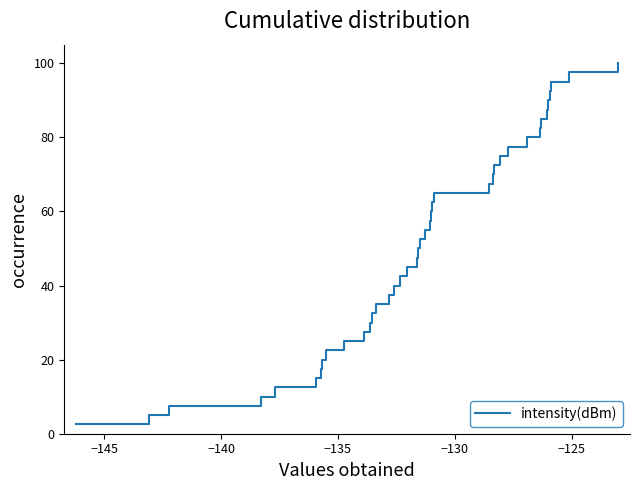

Reading left to right, what are all the values shown in this chart?

2.5	5.0	7.5	10.0	12.5	15.0	17.5	20.0	22.5	25.0	27.5	30.0	32.5	35.0	37.5	40.0	42.5	45.0	47.5	50.0	52.5	55.0	57.5	60.0	62.5	65.0	67.5	70.0	72.5	75.0	77.5	80.0	82.5	85.0	87.5	90.0	92.5	95.0	97.5	100.0